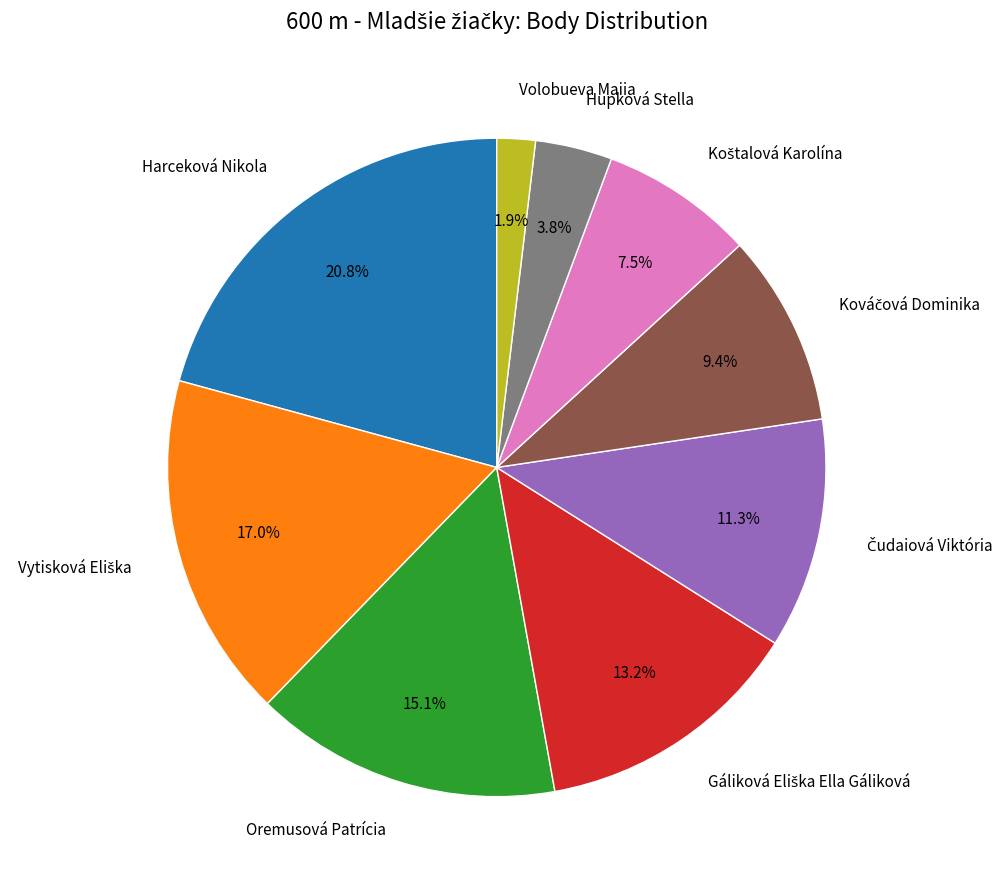

Which slice is the largest?

Harceková Nikola